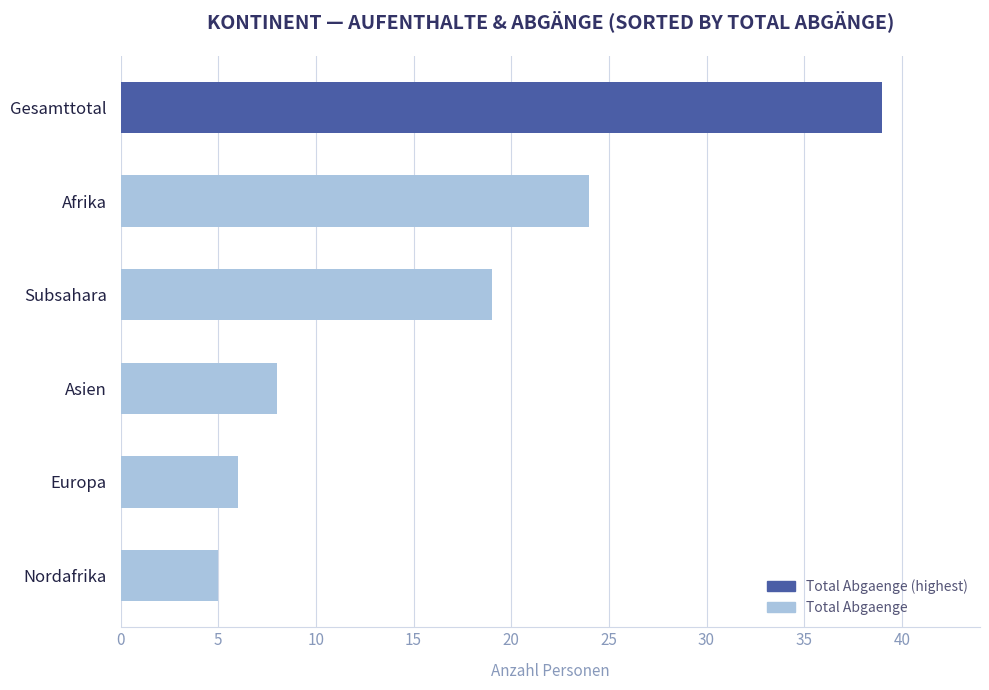

What is the sum of the values at Gesamttotal and Nordafrika?

44